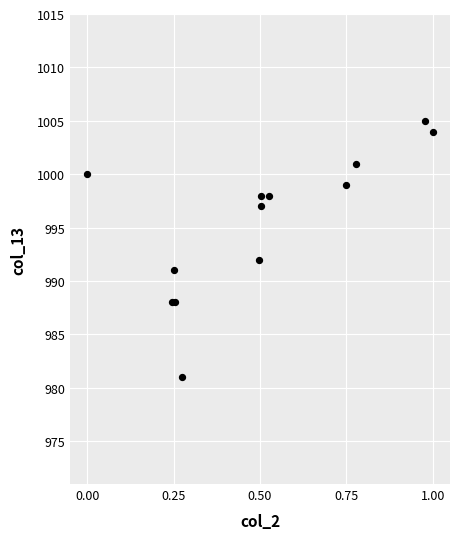

What Y value in the scatter plot is closest to 993?

992